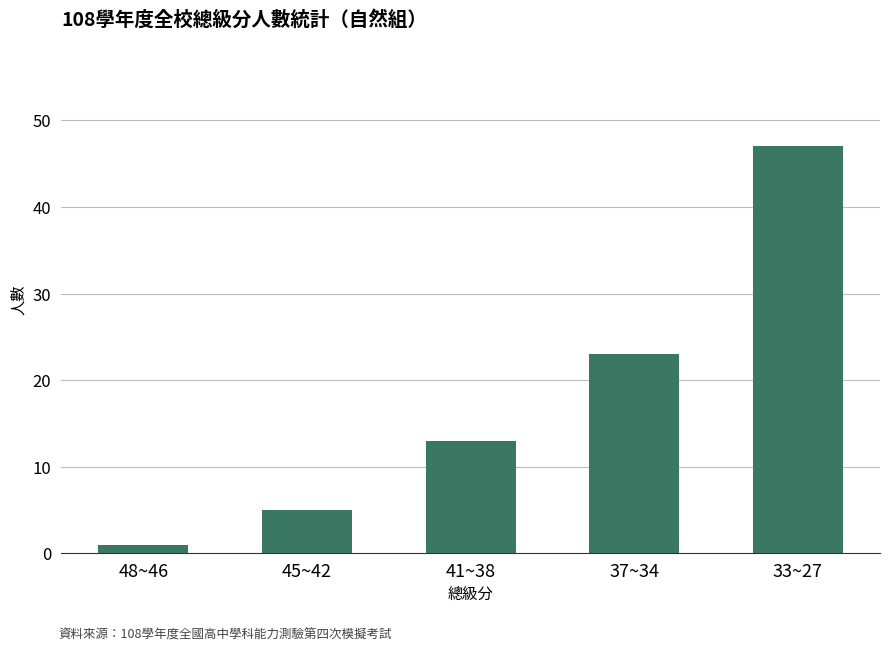

What is the label of the 3rd bar from the right?

41~38